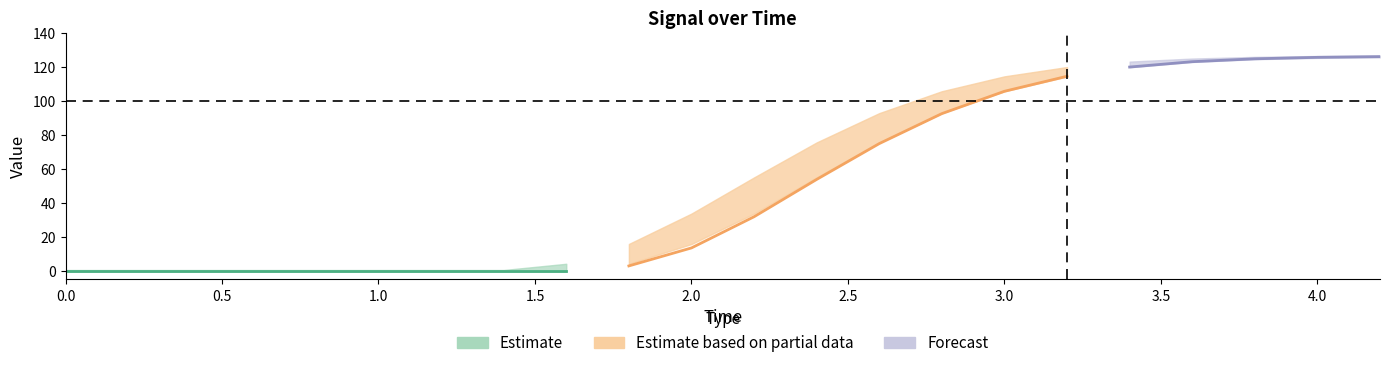

Reading left to right, list all the values displayed in this chart.

time: 0.0	0.2	0.4	0.6	0.8	1.0	1.2	1.4	1.6	1.8	2.0	2.2	2.4	2.6	2.8	3.0	3.2	3.4	3.6	3.8	4.0	4.2
reference: 0.0	0.0	0.0	0.0	0.0	0.0	0.0	0.0	0.0	8.3	23.3	44.0	65.9	85.2	100.3	111.0	117.8	121.9	124.1	125.3	125.9	126.1
actual: 0.0	0.0	0.0	0.0	0.0	0.0	0.0	0.0	0.0	2.9	13.5	31.8	53.8	74.9	92.5	105.6	114.5	119.9	123.0	124.7	125.6	126.0
high: 0.5	0.5	0.5	0.5	0.5	0.5	0.5	0.5	4.2	15.8	33.7	55.0	75.5	92.8	105.7	114.4	119.9	123.1	124.9	125.9	126.4	126.6
low: -0.5	-0.5	-0.5	-0.5	-0.5	-0.5	-0.5	-0.5	-0.5	4.1	15.8	33.7	54.9	75.5	92.7	105.6	114.3	119.8	122.9	124.5	125.3	125.6
actual_raw: 0.0	0.0	0.0	0.0	0.0	0.0	0.0	0.0	0.0	2.9	13.5	31.8	53.8	74.9	92.5	105.6	114.5	119.9	123.0	124.7	125.6	126.0